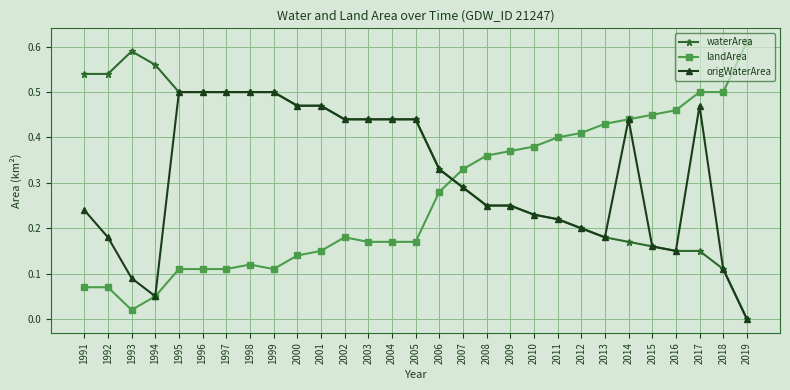

Is the value of waterArea at 1995 greater than the value of origWaterArea at 2003?

Yes